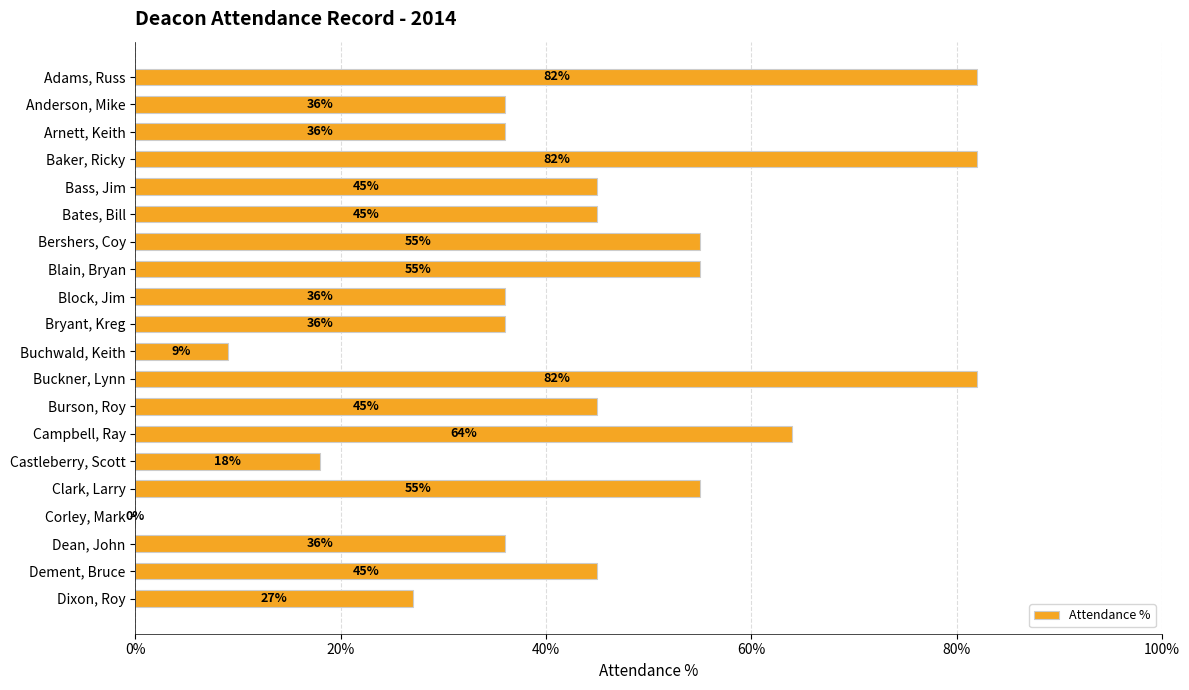

What is the maximum value shown in the chart?

0.8